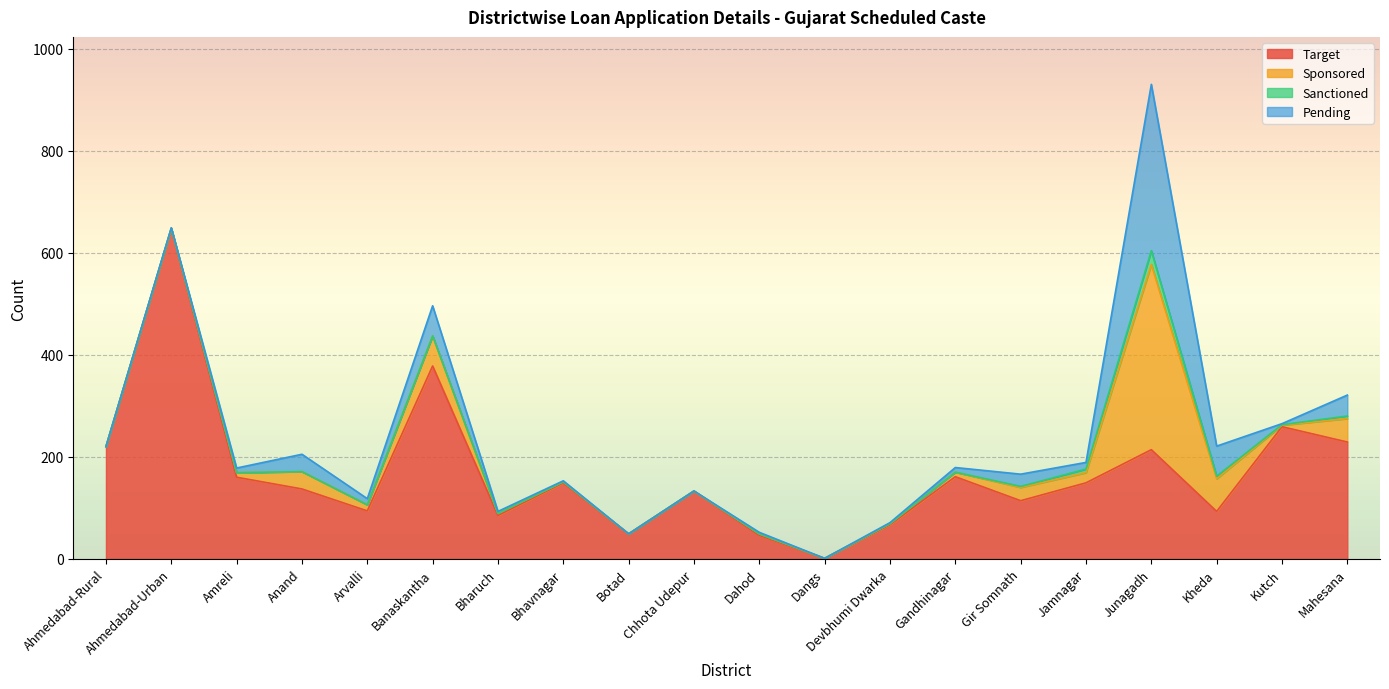

True or false: Sponsored has a value of 20 at Jamnagar.

True